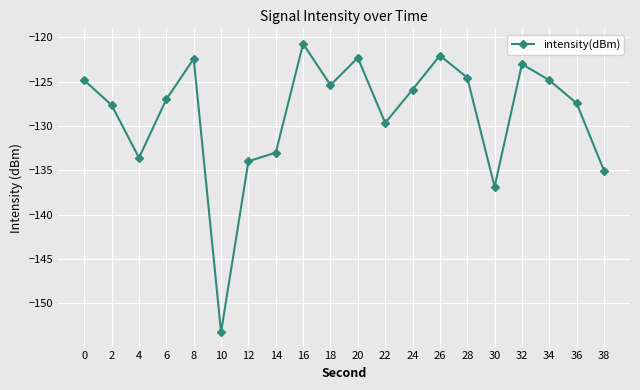

What is the value of the 9th point from the left?

-120.7